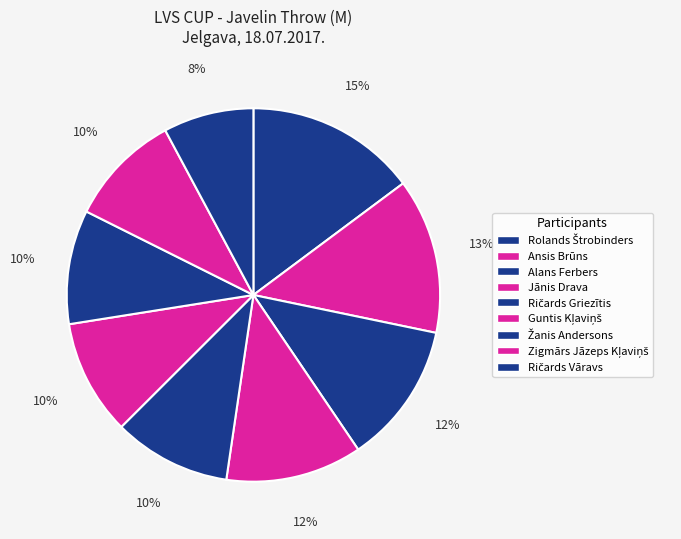

Does any single category account for the majority?

No